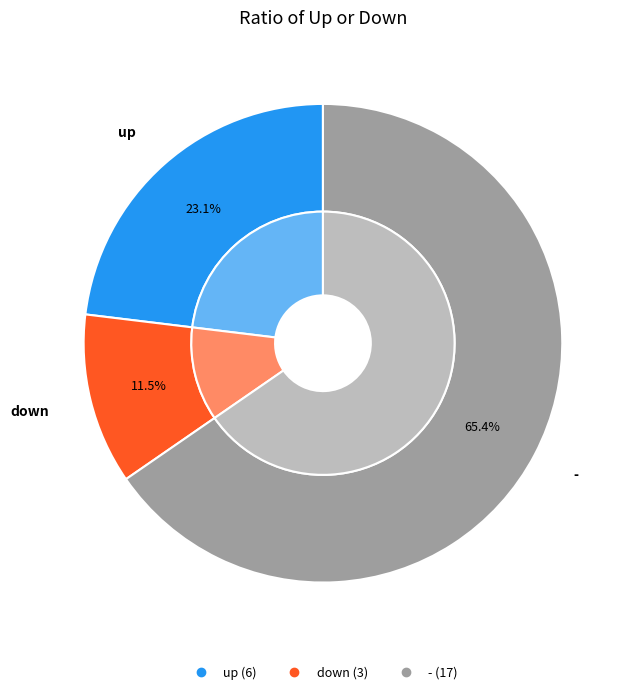

Which slice is the largest?

-